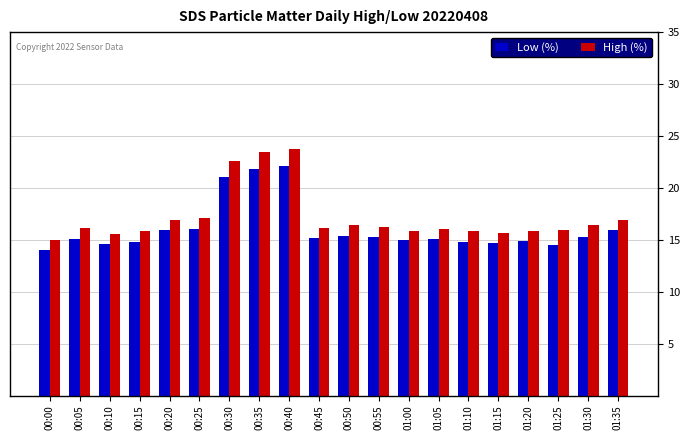

Is it true that High (%) equals 15.4 at 00:30?

False